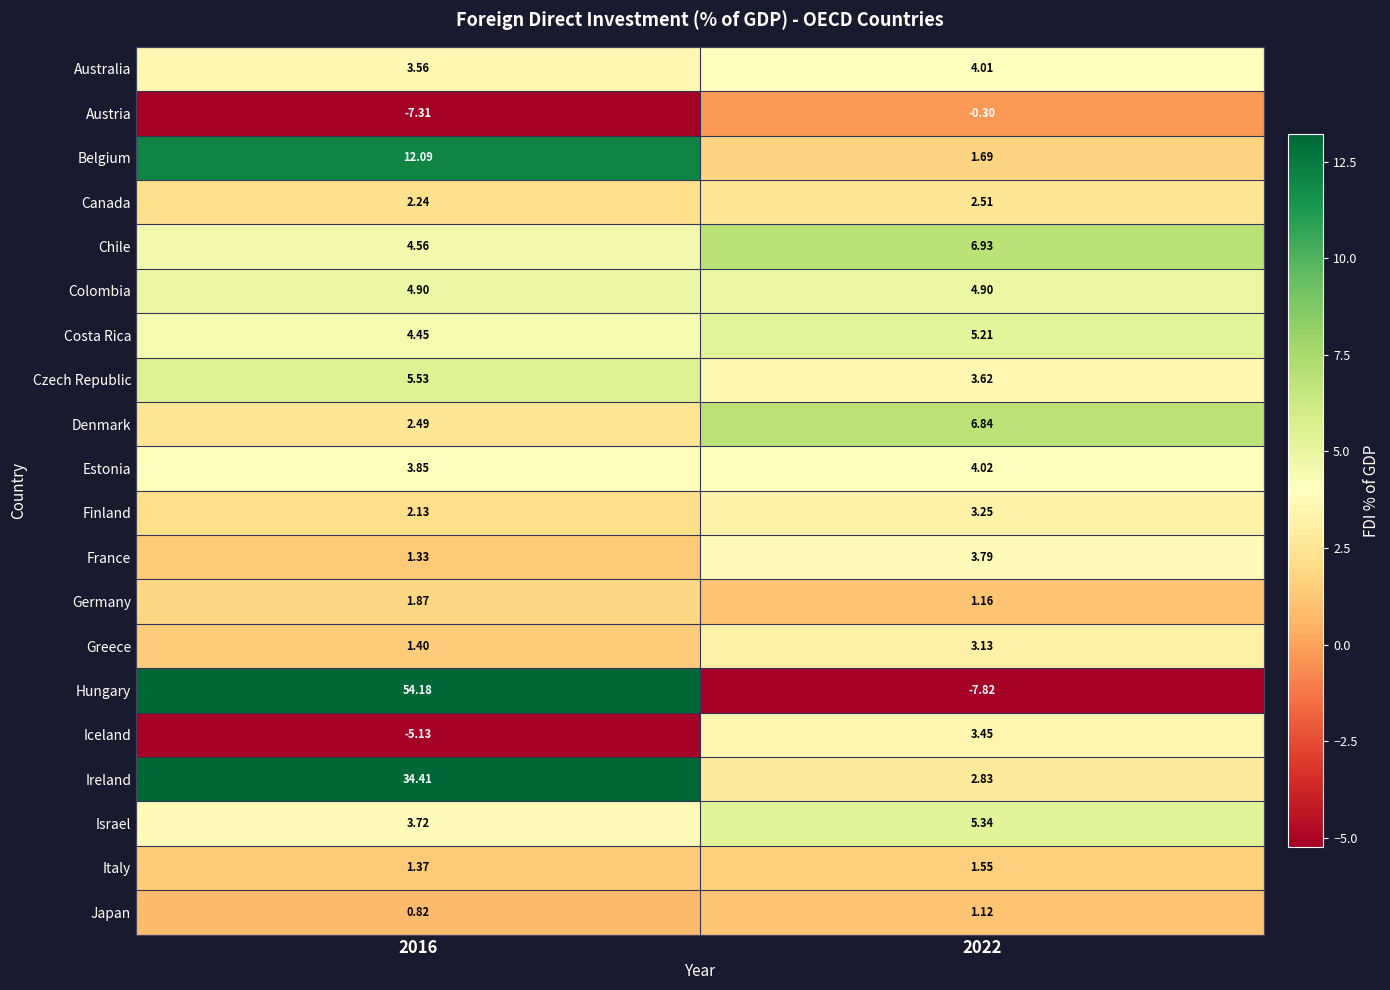

At 2016, list the series in order from largest to smallest.

Hungary, Ireland, Belgium, Czech Republic, Colombia, Chile, Costa Rica, Estonia, Israel, Australia, Denmark, Canada, Finland, Germany, Greece, Italy, France, Japan, Iceland, Austria